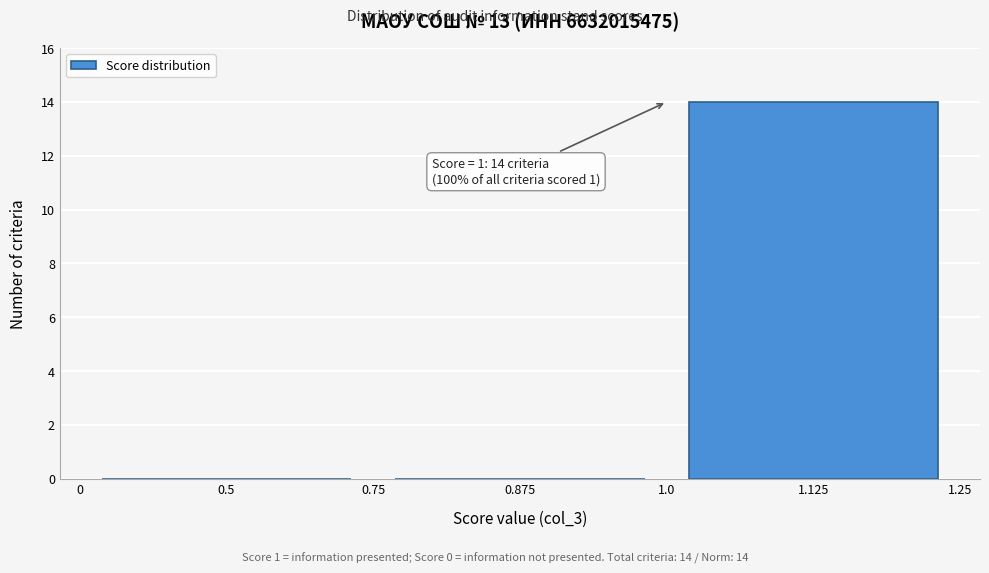

Reading right to left, list all the values displayed in this chart.

1.125=14	0.875=0	0.5=0